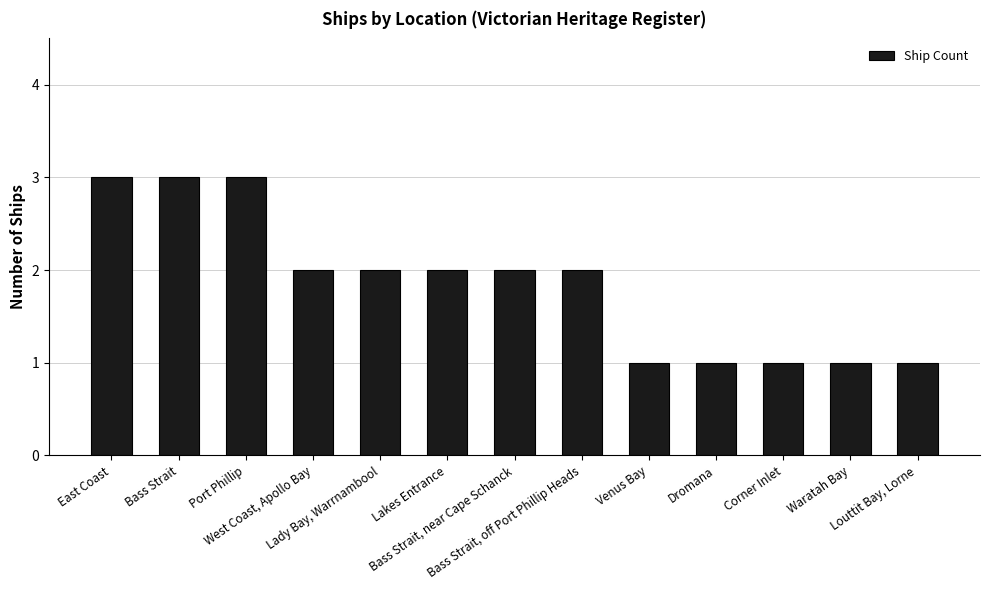

Read the value at Lakes Entrance.

2